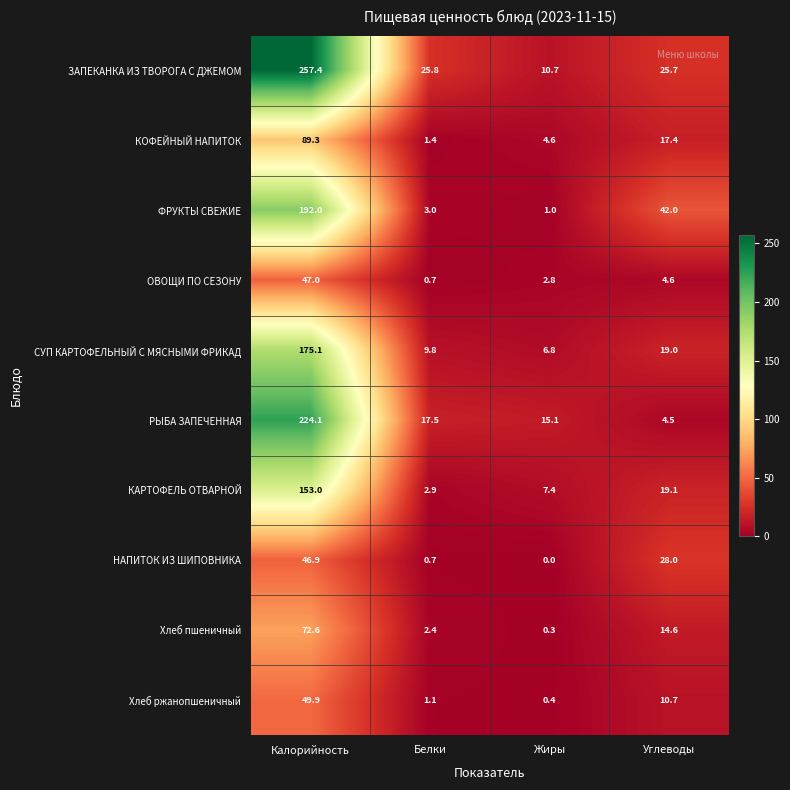

The value of Хлеб пшеничный at Белки is 2.4. True or false?

True